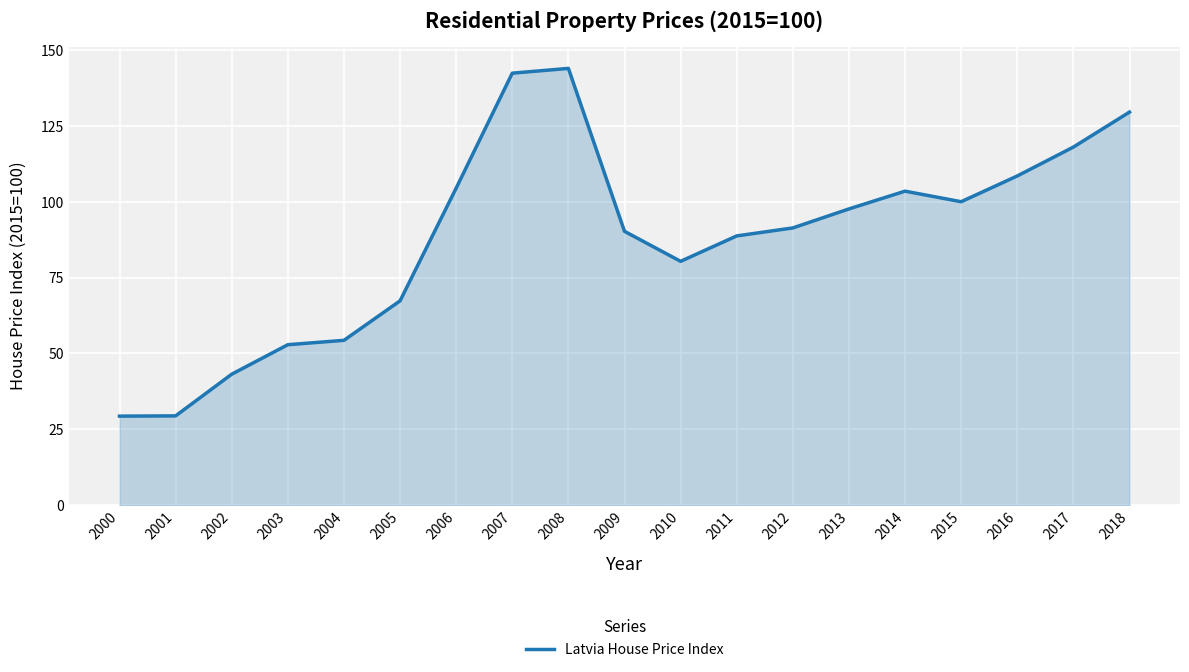

Approximately how many times larger is the value at 2000 compared to 2005?

0.4